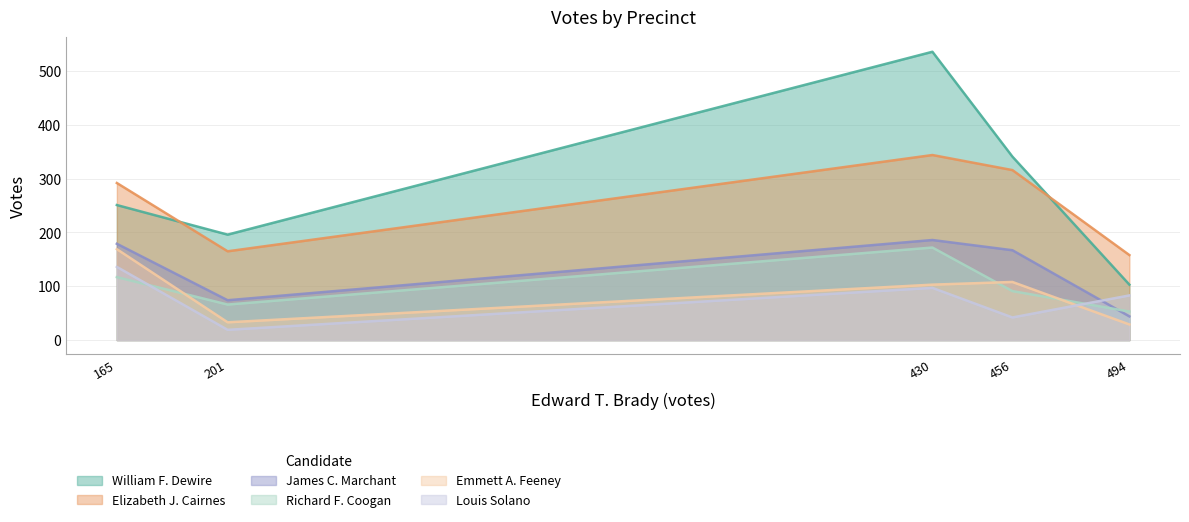

At which category is the sum across all series the highest?

430